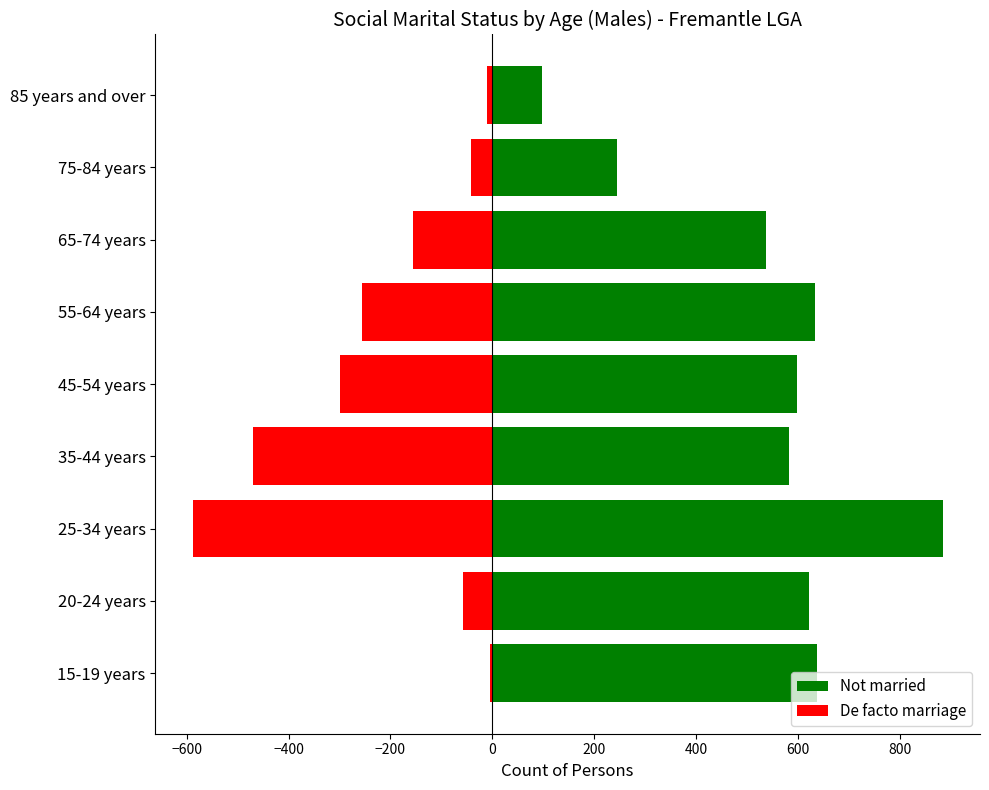

Reading left to right, extract all data points from this chart.

Not married: 638	621	884	583	598	633	537	245	97
De facto marriage: -5	-57	-588	-469	-300	-256	-155	-41	-10